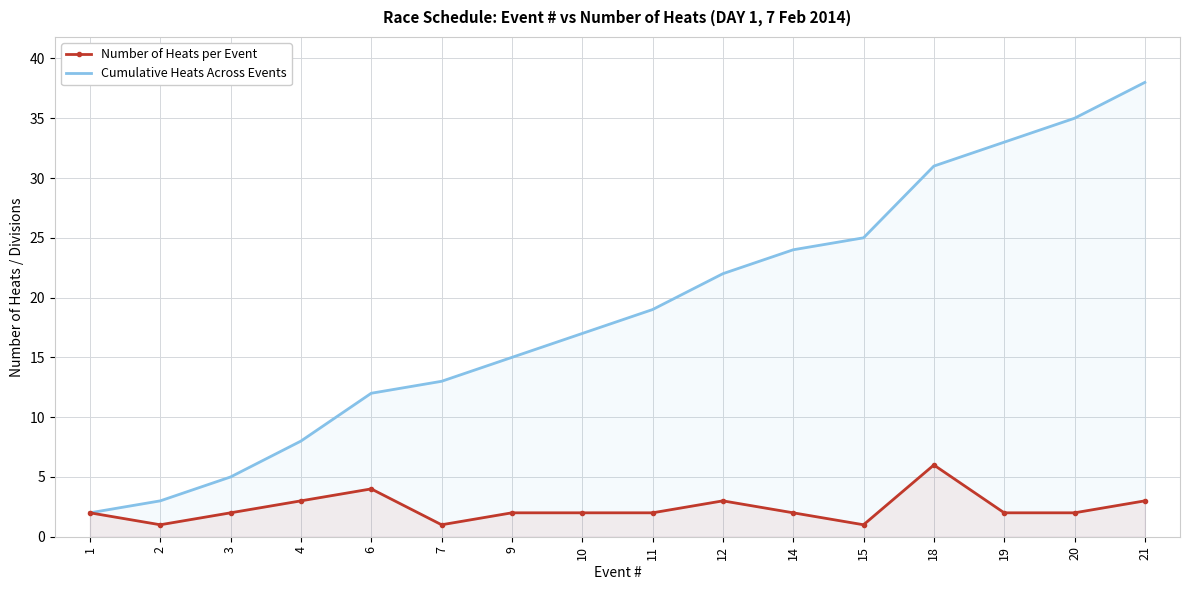

How many Number of Heats per Event values are between 2 and 3?

11